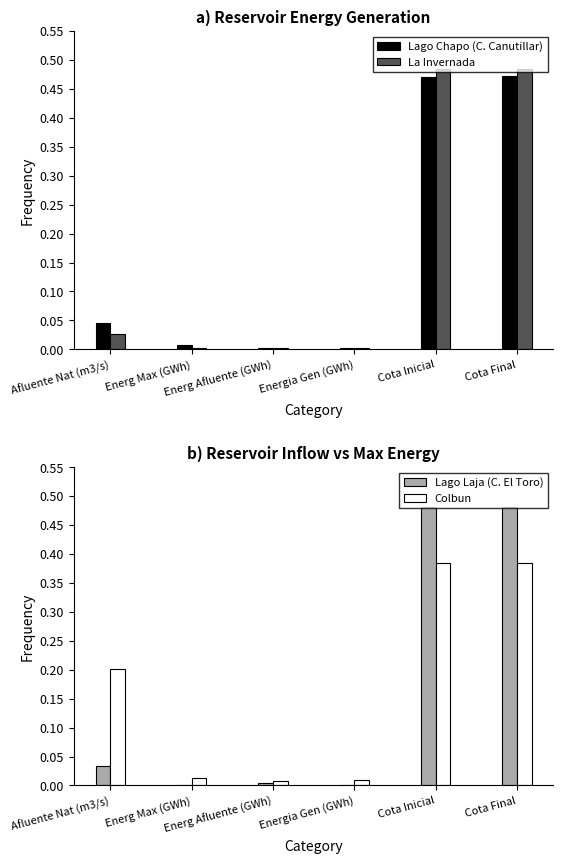

What is the difference between the maximum and minimum values in the Lago Laja (C. El Toro) series?

0.5